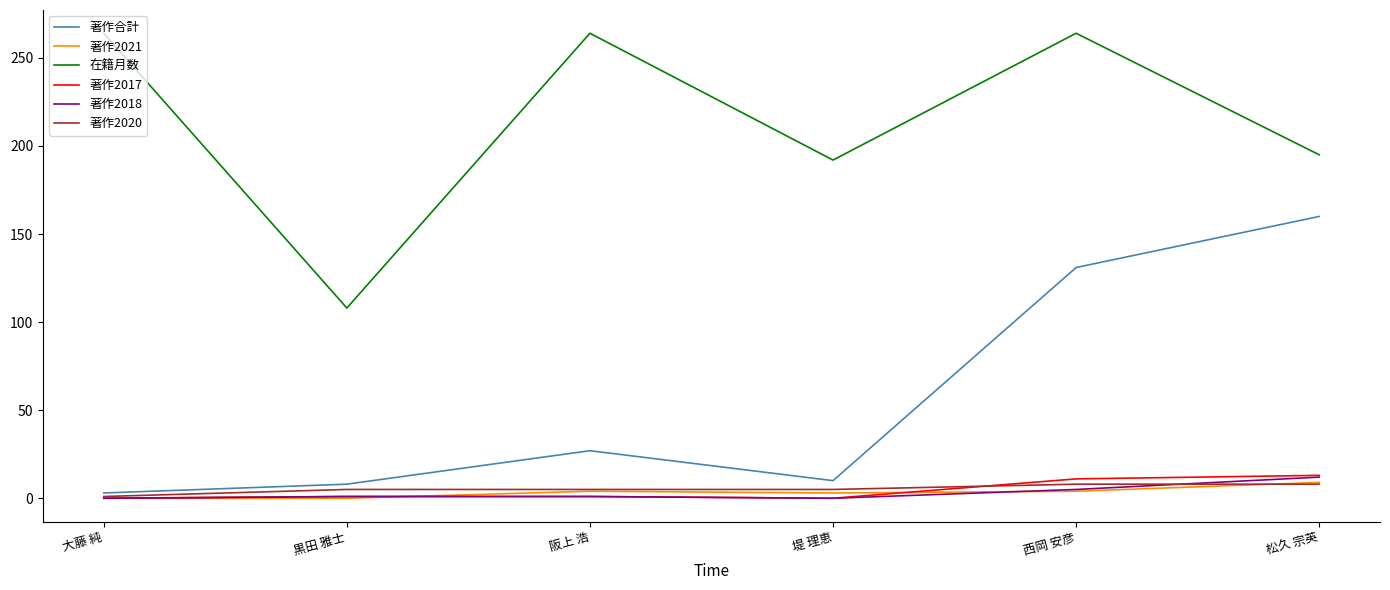

How many lines are shown in the chart?

6